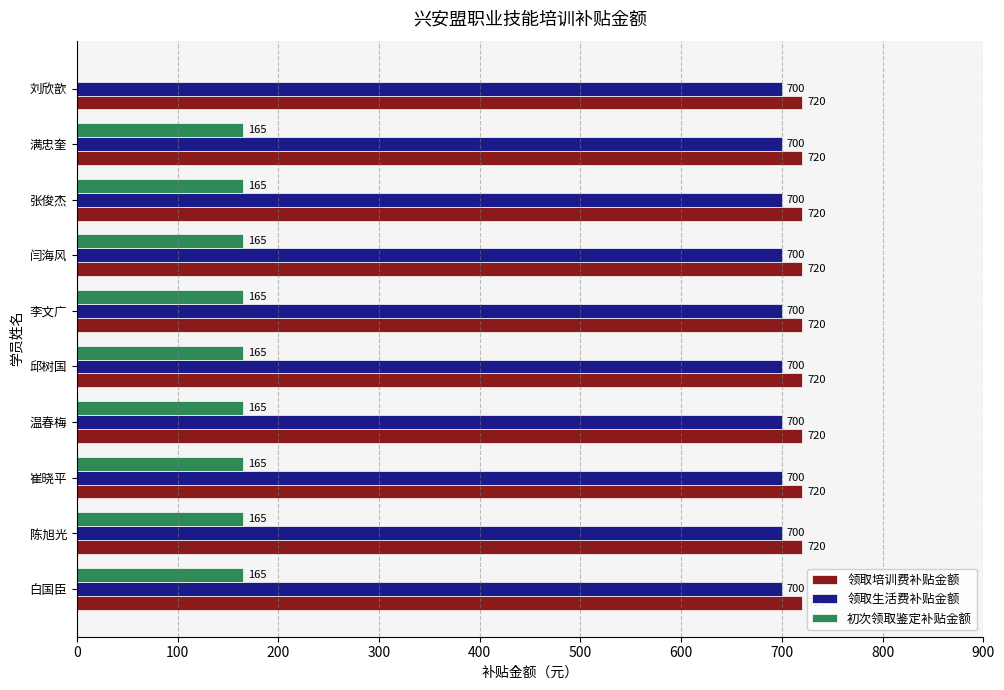

Which series has the largest total across all categories?

领取培训费补贴金额